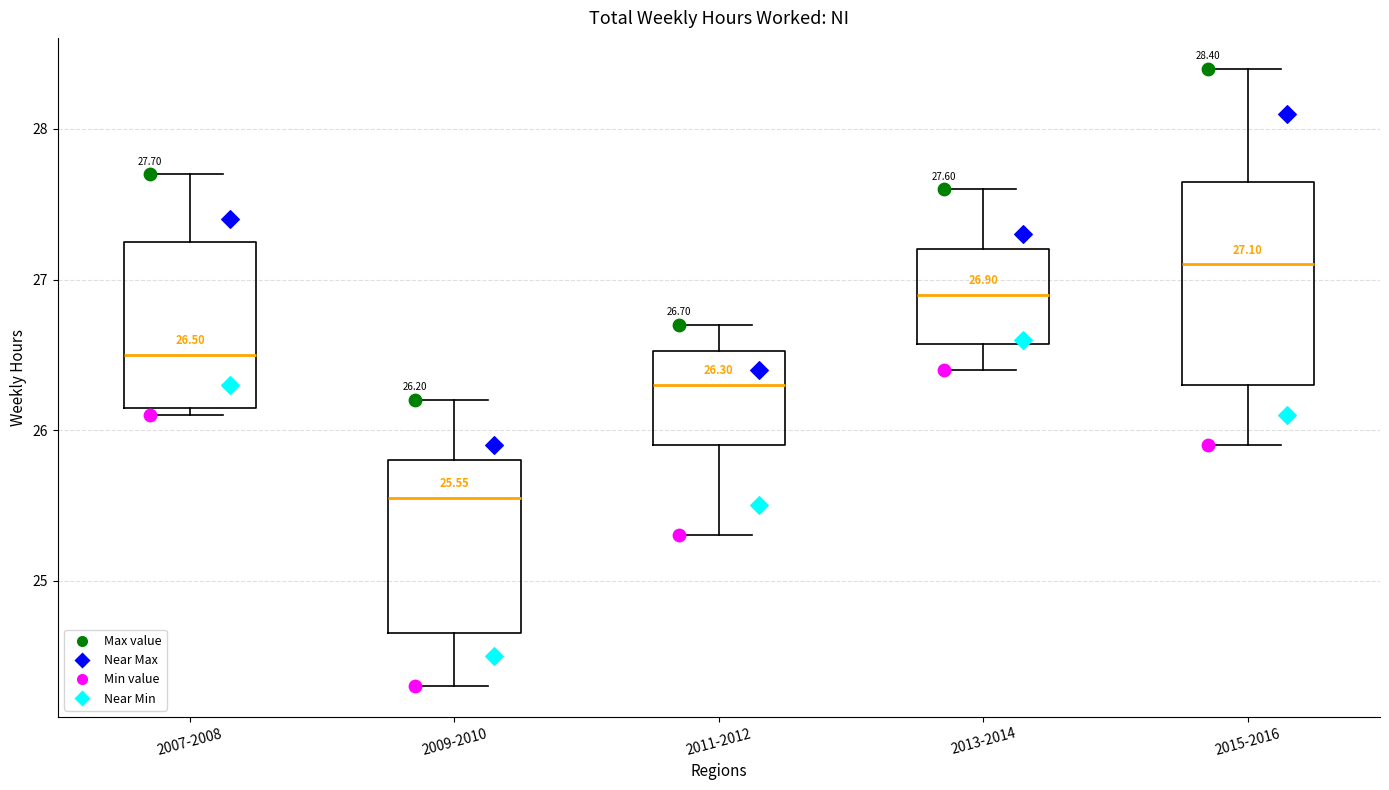

Which box's median line is the lowest?

2009-2010